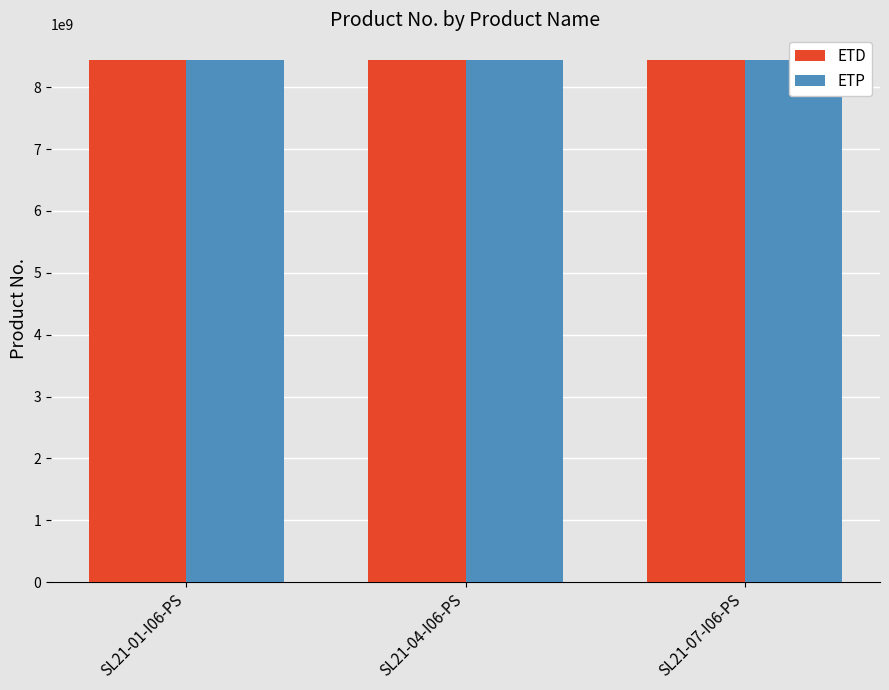

What is the difference between the ETP values at SL21-01-I06-PS and SL21-04-I06-PS?

350